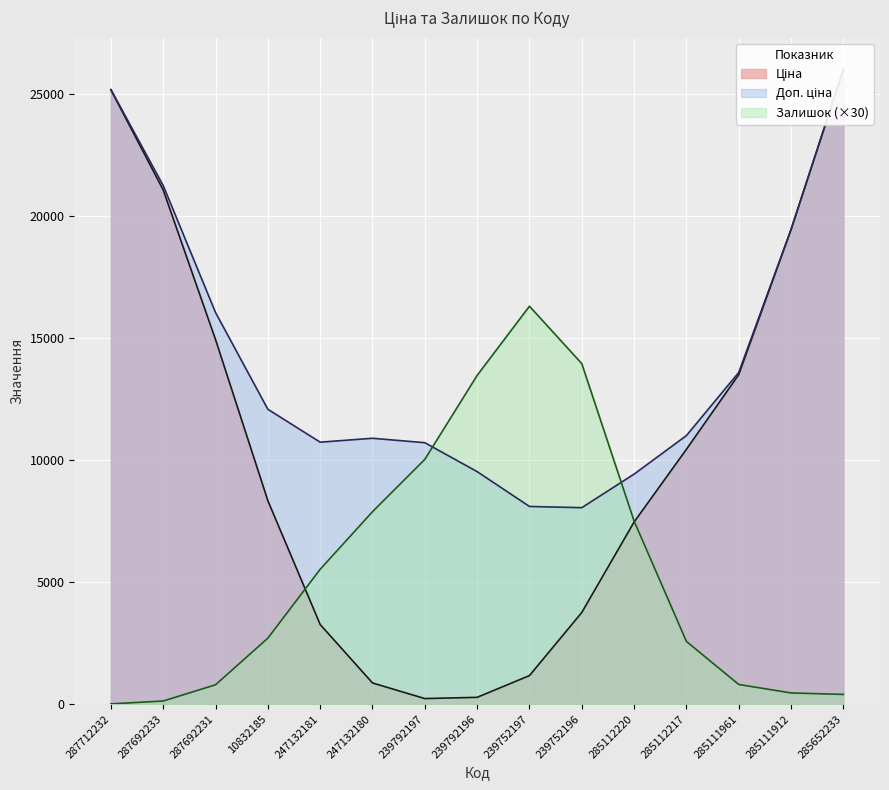

The Ціна series shows 86.6 at 239752197. True or false?

False